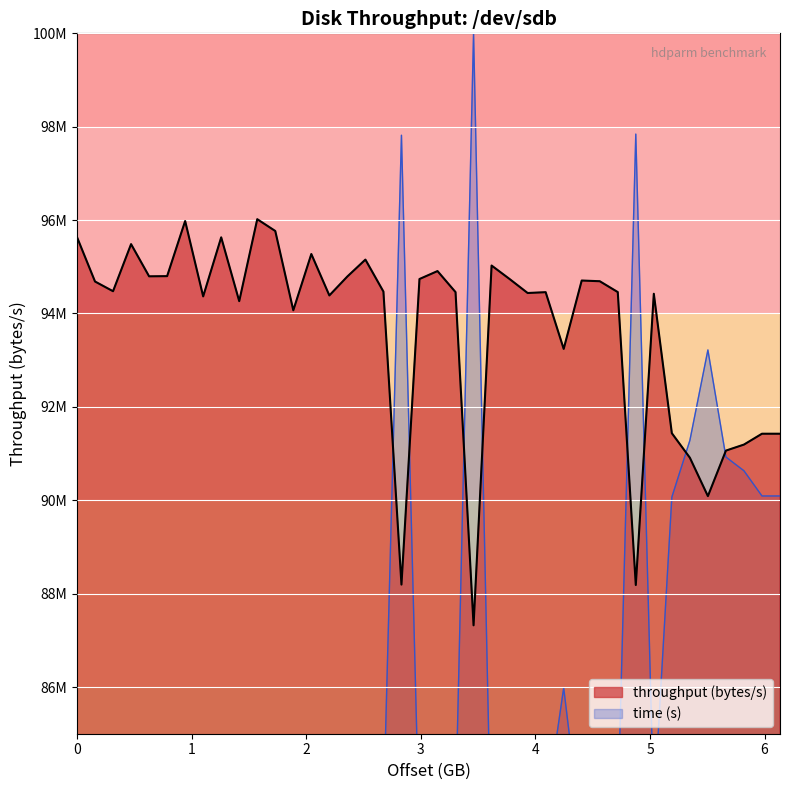

Is the value of throughput (bytes/s) at 314572800 greater than the value of time (s) at 4404019200?

Yes